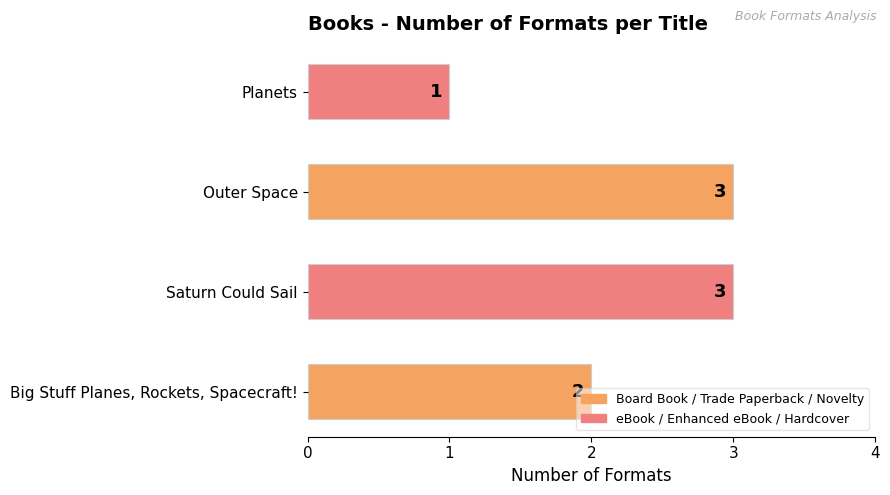

What is the change in value from Big Stuff Planes, Rockets, Spacecraft! to Outer Space?

+1